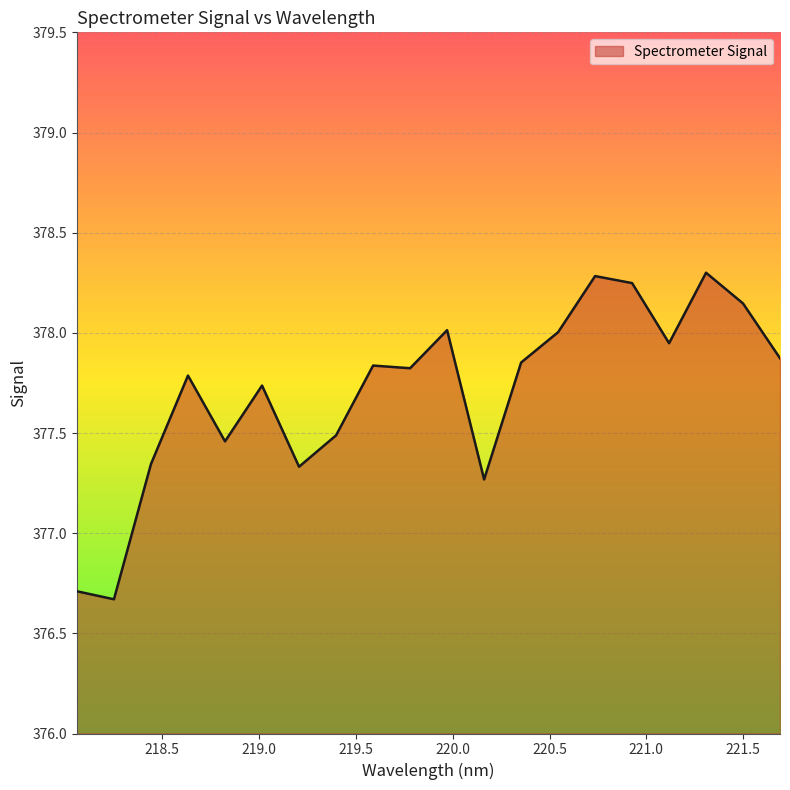

What is the minimum value shown in the chart?

376.7